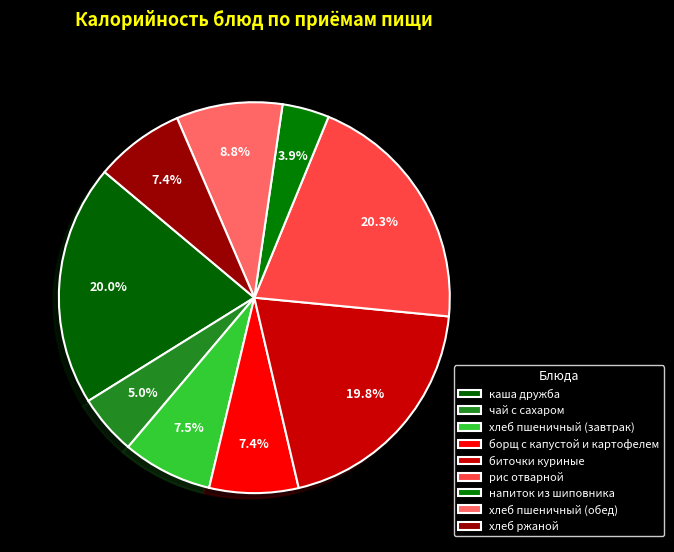

Count the number of slices in the pie.

9